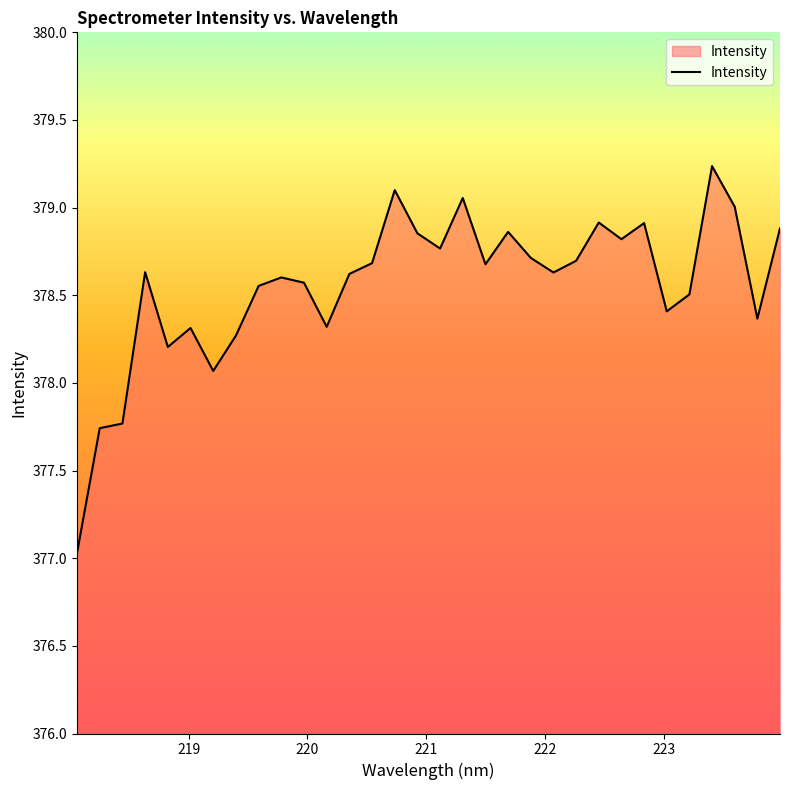

What is the greatest value displayed?

379.2